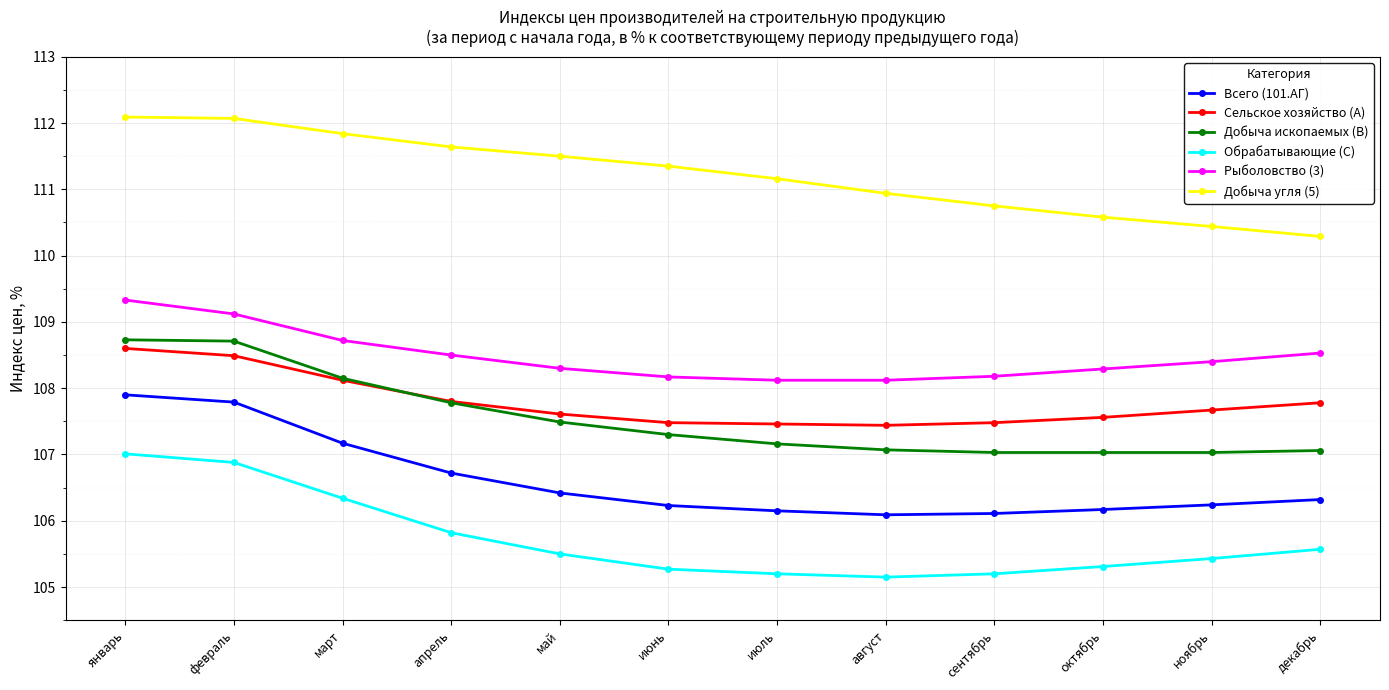

Read the Обрабатывающие (C) value at август.

105.2